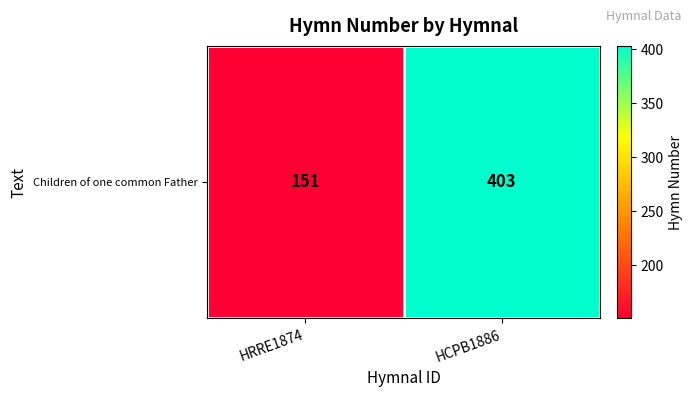

What is the minimum value shown in the chart?

151